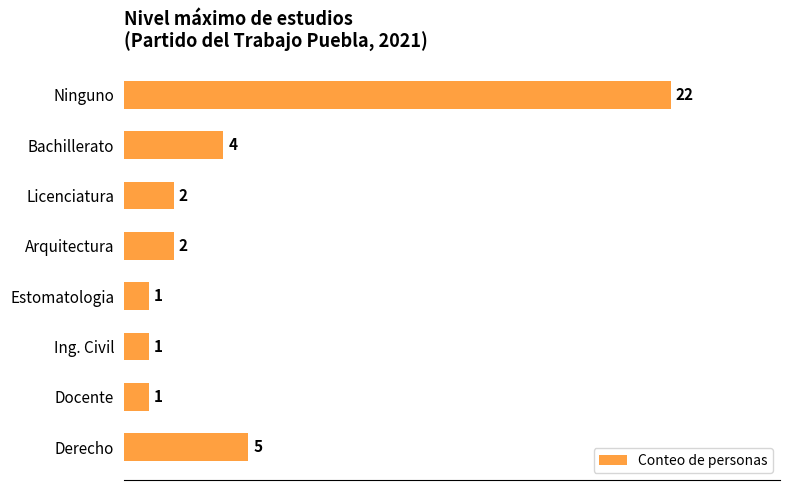

Which has a higher value, Licenciatura or Derecho?

Derecho